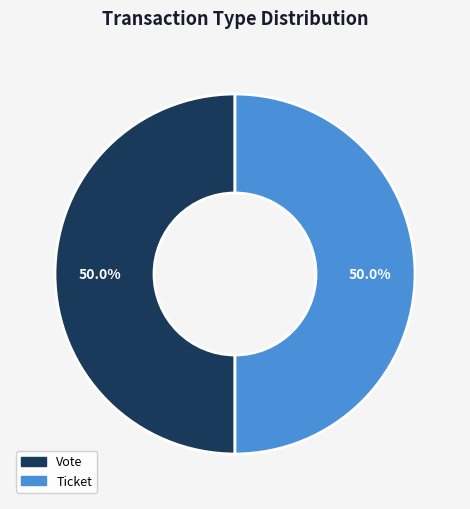

How much of the chart is everything except Ticket?

50.0%